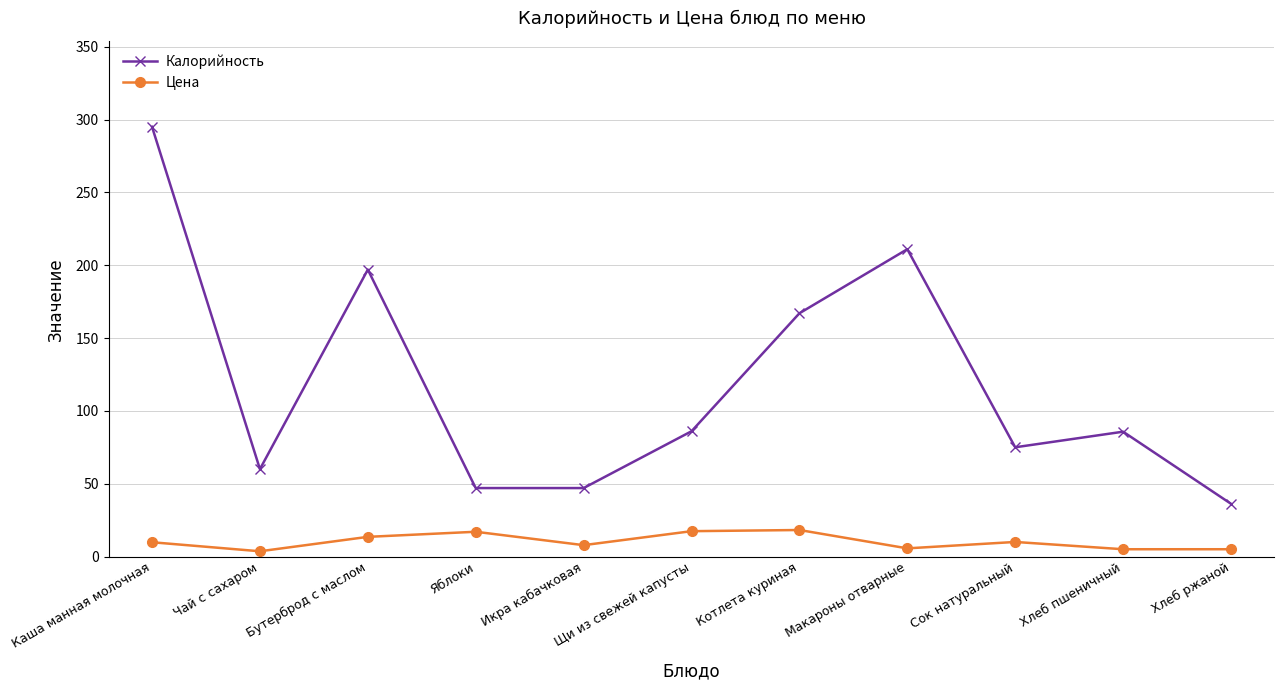

At which category is the sum across all series the highest?

Каша манная молочная